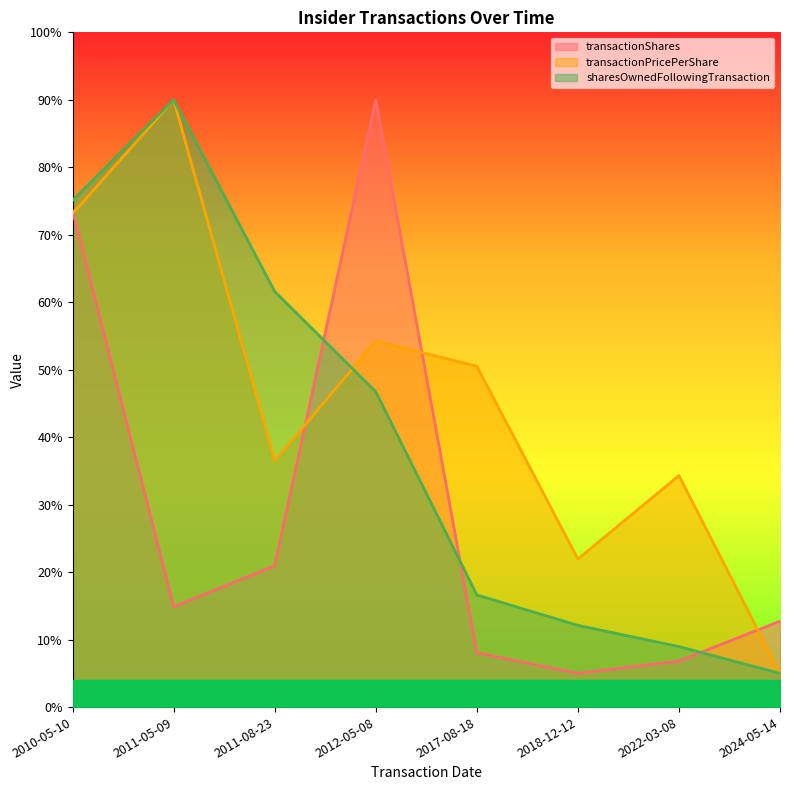

At how many categories does at least one series exceed 89?

2